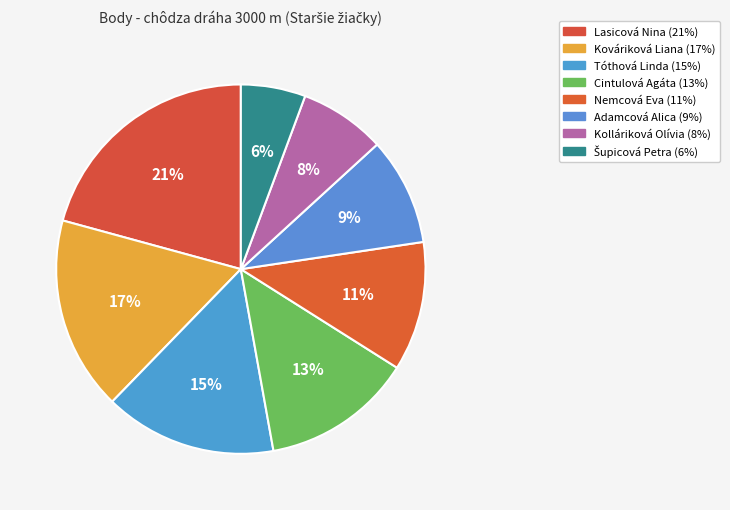

Which category has the biggest portion of the pie?

Lasicová Nina